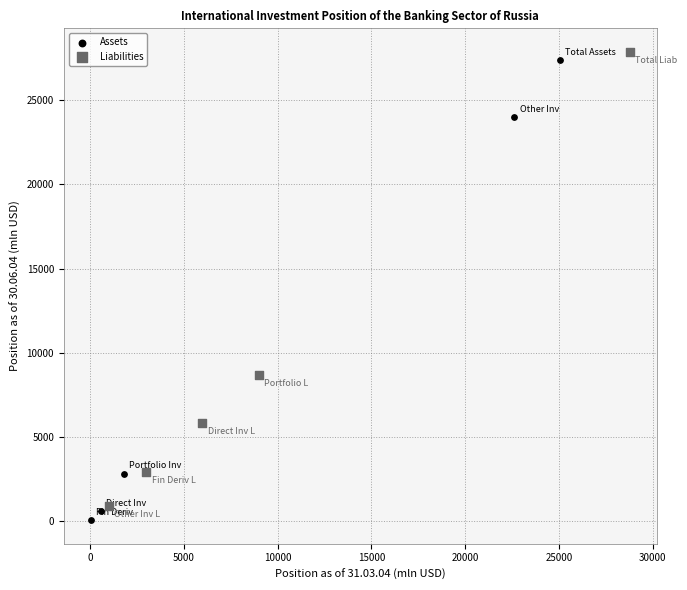

What are all the series names shown in the legend?

Assets, Liabilities